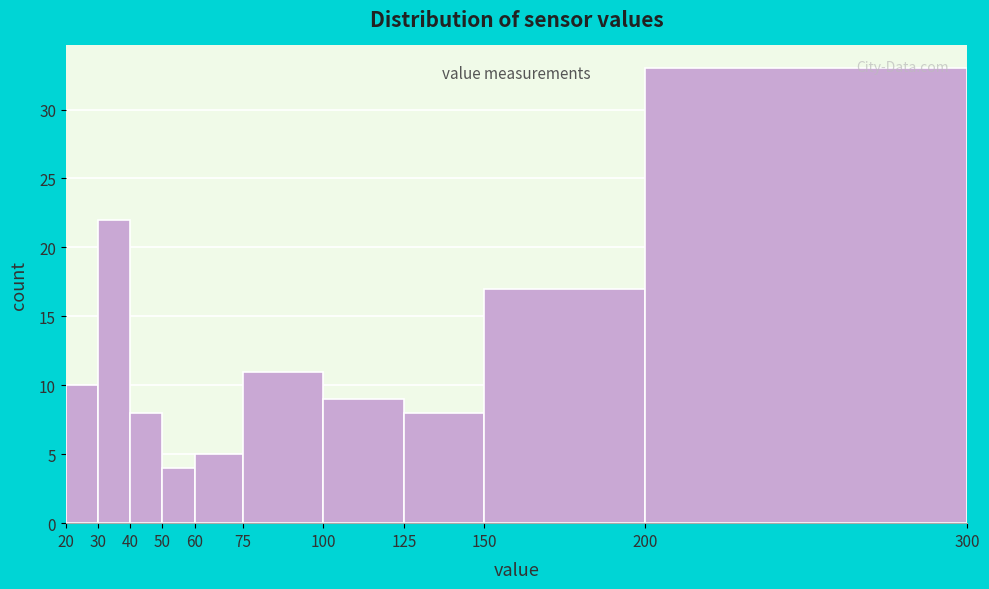

Which range on the x-axis has the tallest bar?

200 to 300